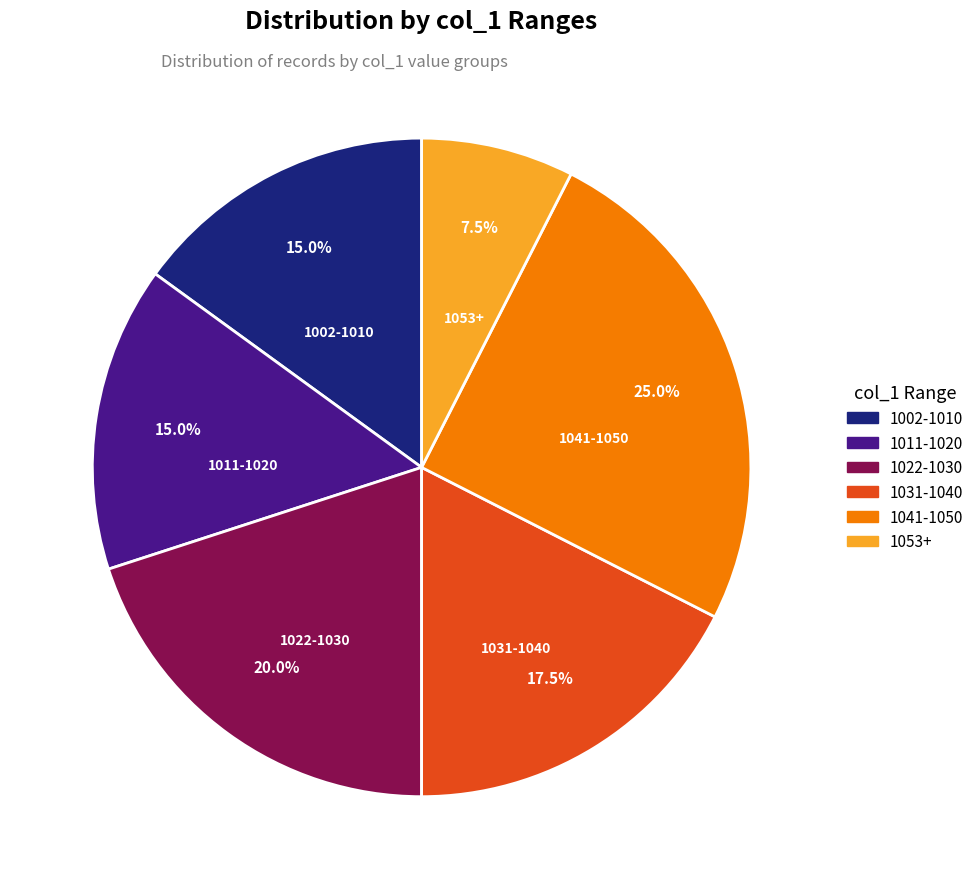

What is the smallest slice in the pie chart?

1053+